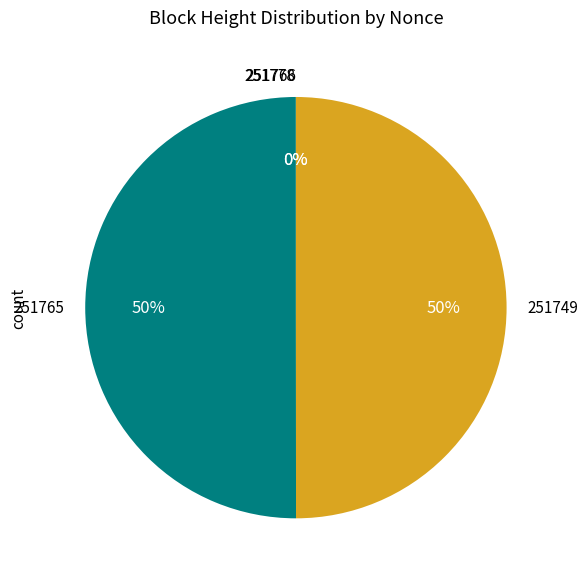

What portion of the pie excludes 251766?

100.0%